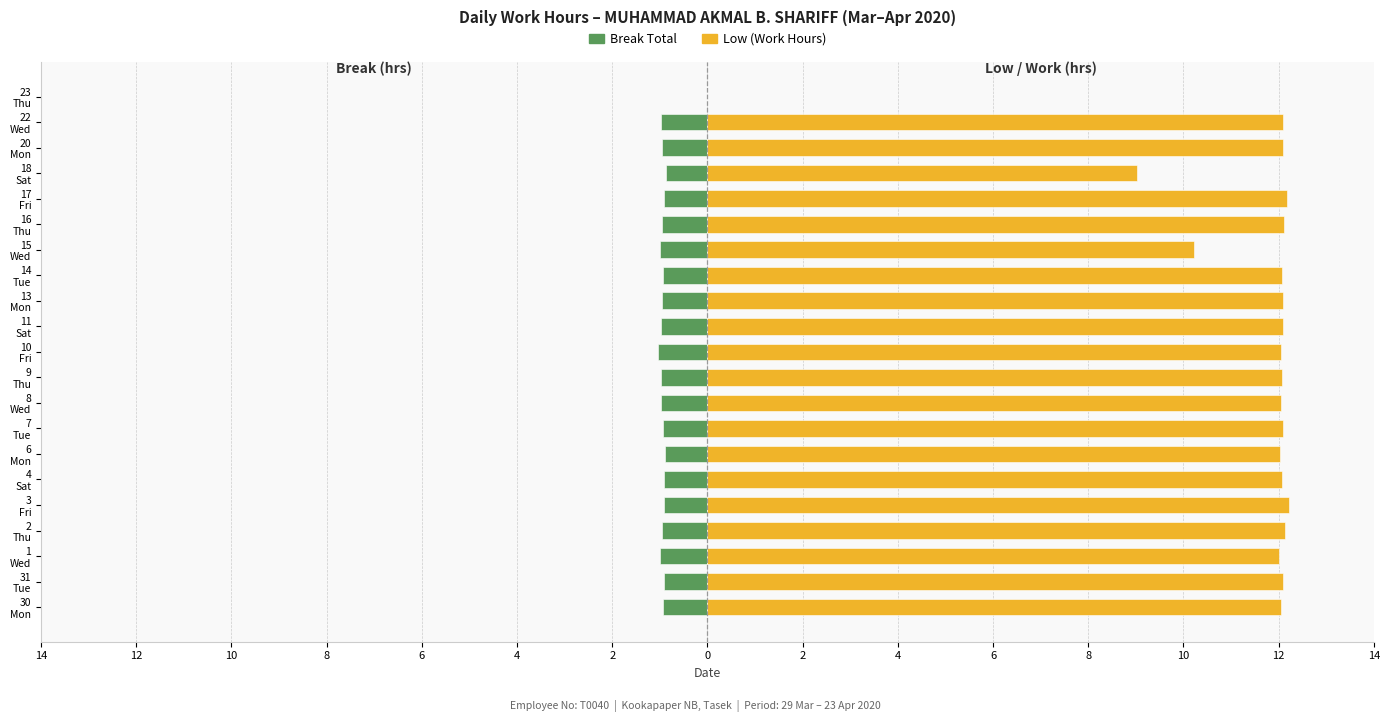

What is the difference between the Low (Work Hours) values at 1 Wed and 17 Fri?

0.2